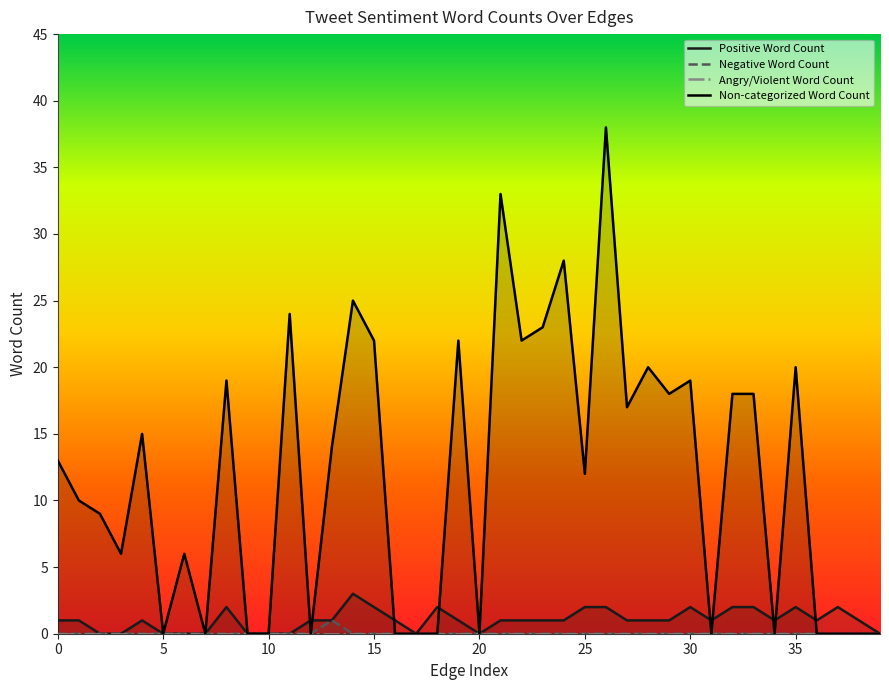

True or false: Non-categorized Word Count and Negative Word Count intersect in this chart.

False